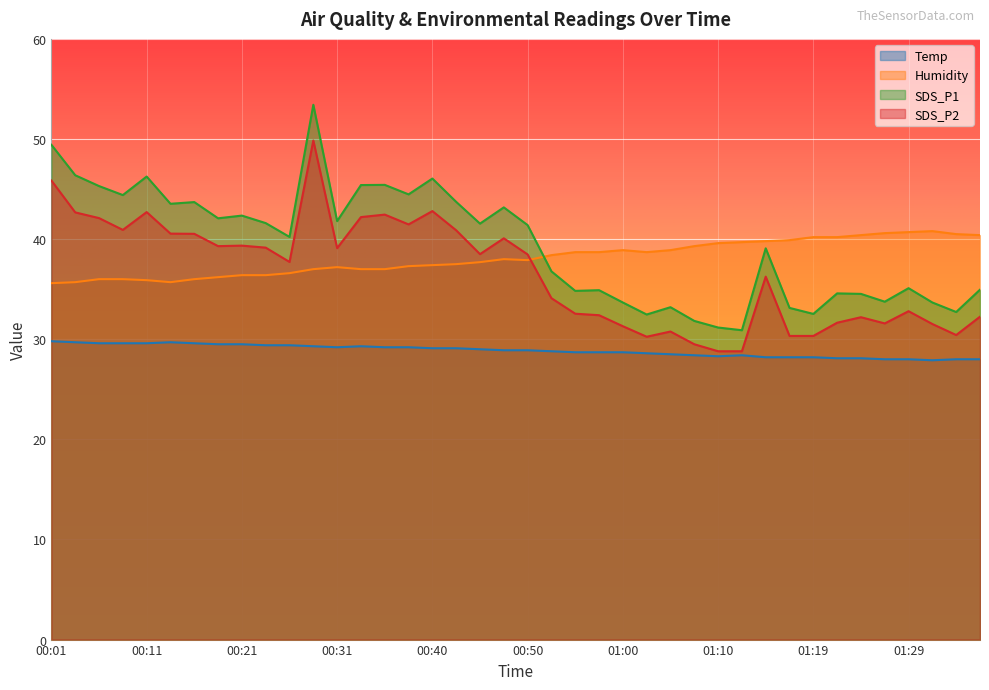

Read the Humidity value at 01:29.

40.7